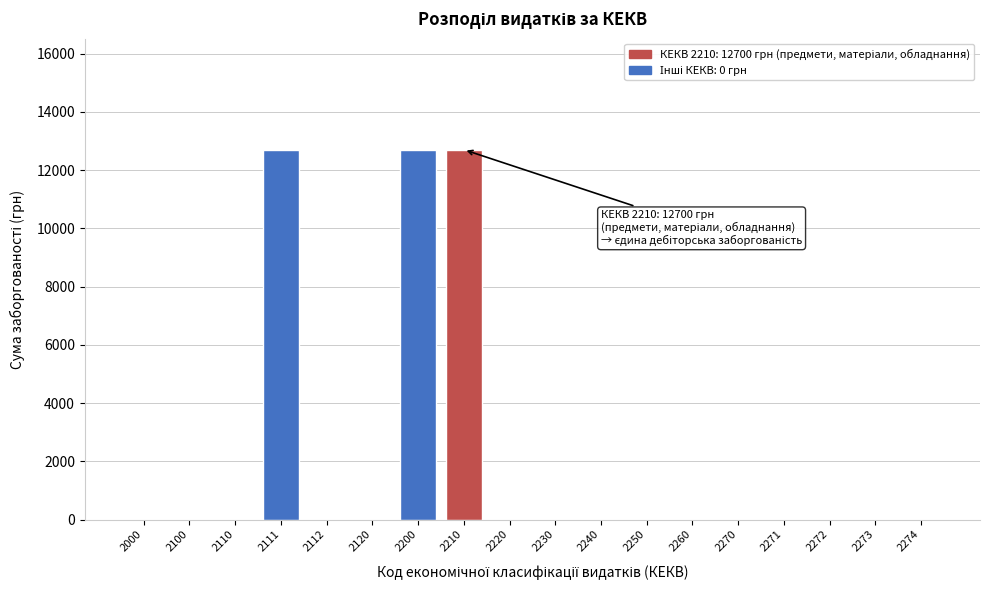

Reading left to right, list all the values displayed in this chart.

2000=0	2100=0	2110=0	2111=12700	2112=0	2120=0	2200=12700	2210=12700	2220=0	2230=0	2240=0	2250=0	2260=0	2270=0	2271=0	2272=0	2273=0	2274=0